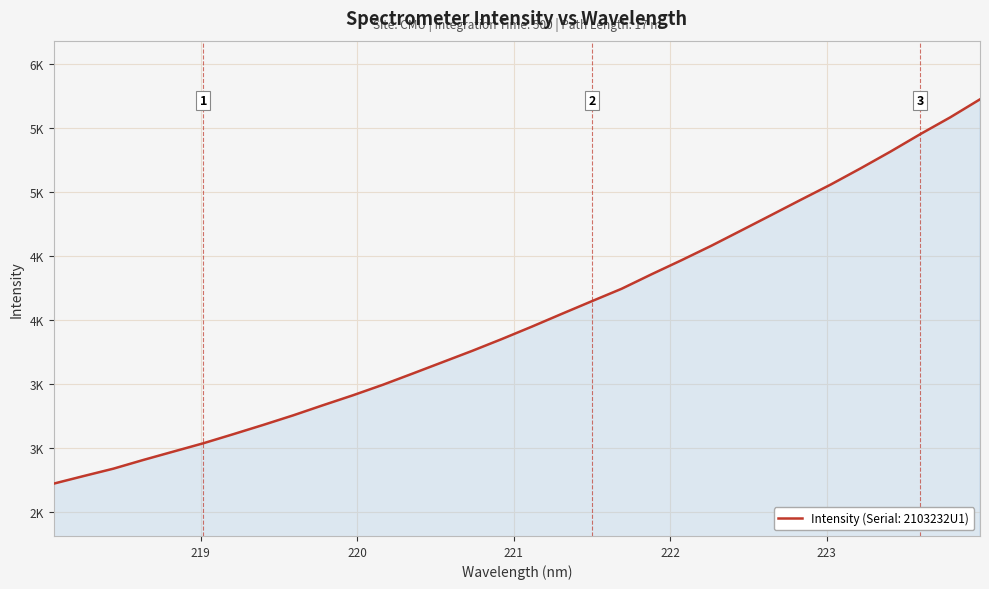

What is the smallest value displayed?

2724.5